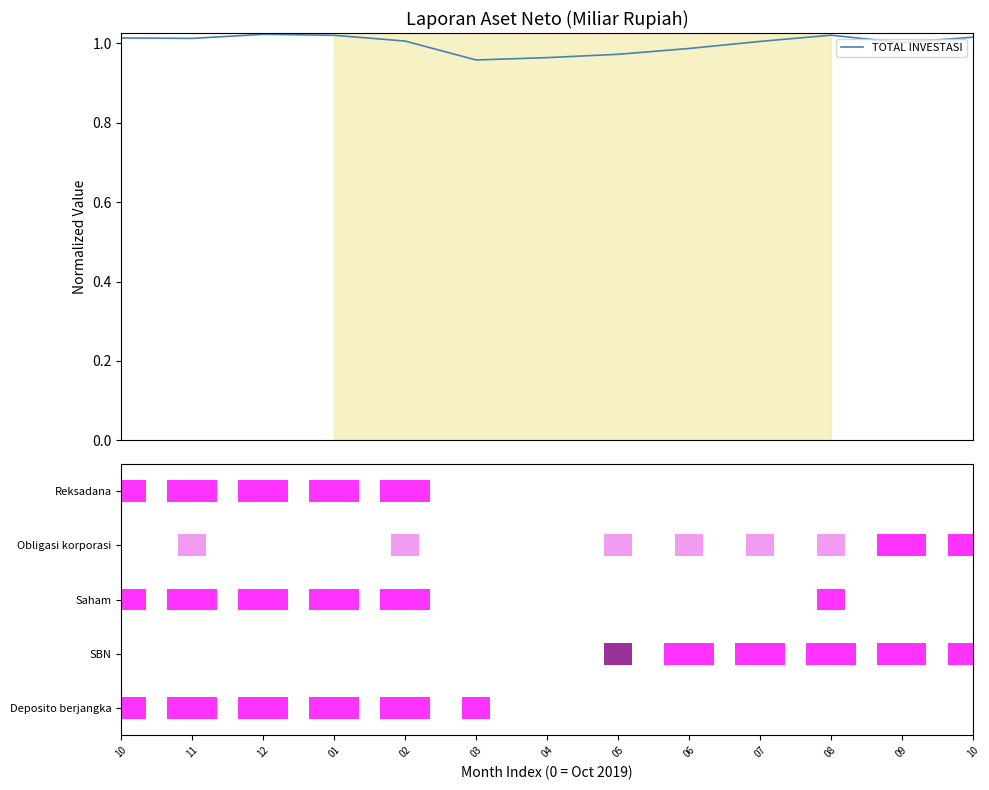

What is the average value?

1.0